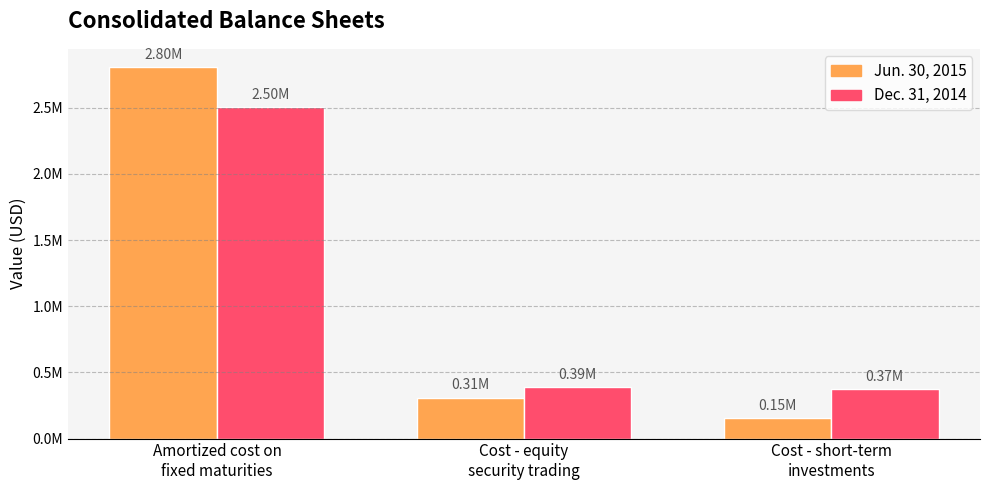

Rank the series by their maximum value, from lowest to highest.

Dec. 31, 2014, Jun. 30, 2015